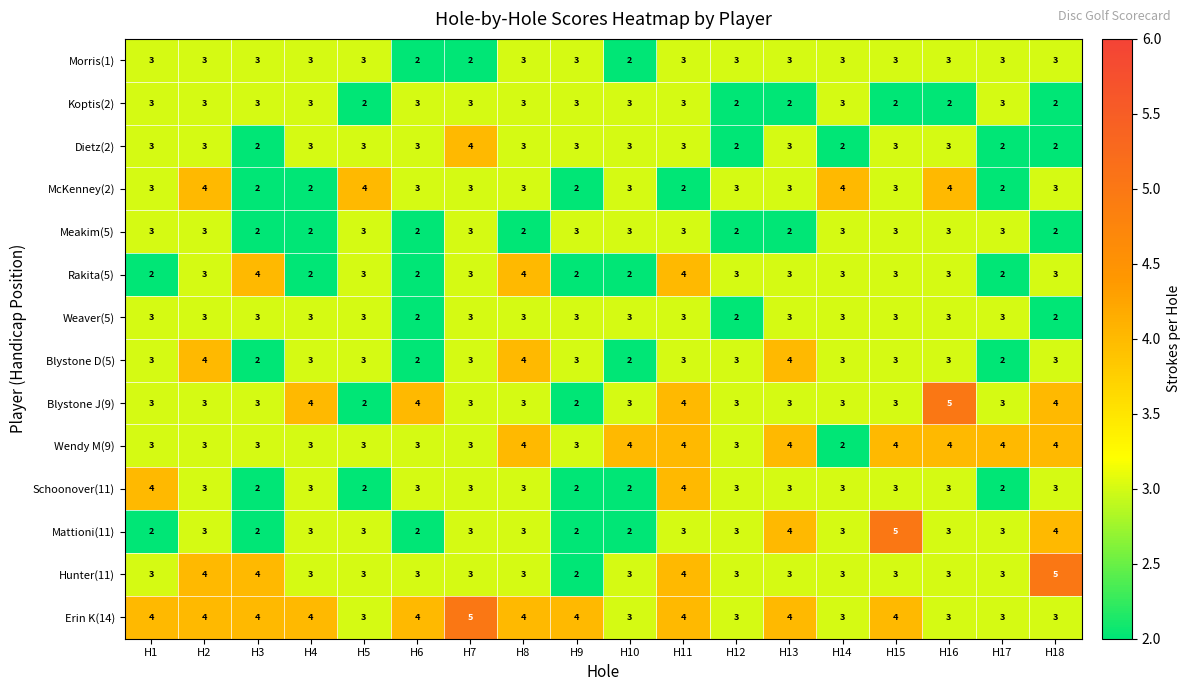

Is it true that Rakita(5) equals 0 at H10?

False